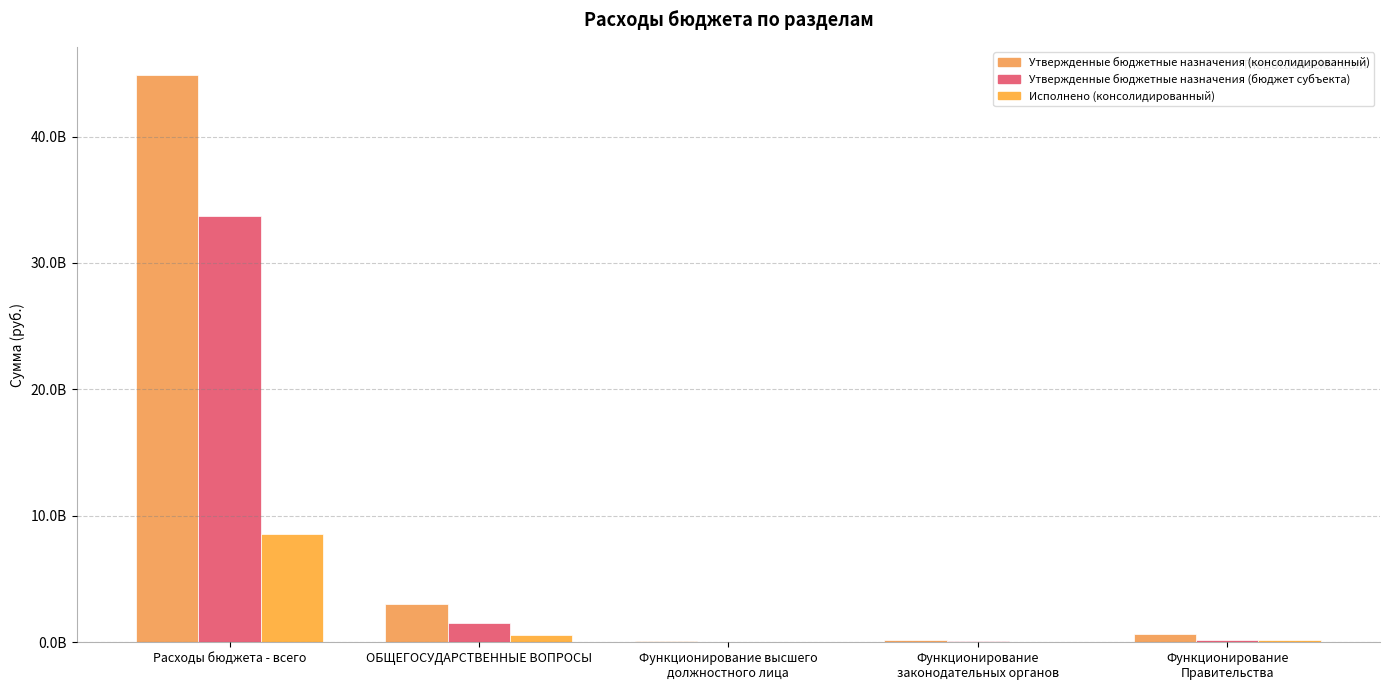

Between Функционирование
законодательных органов and Функционирование
Правительства, which series saw the biggest shift?

Утвержденные бюджетные назначения (консолидированный)